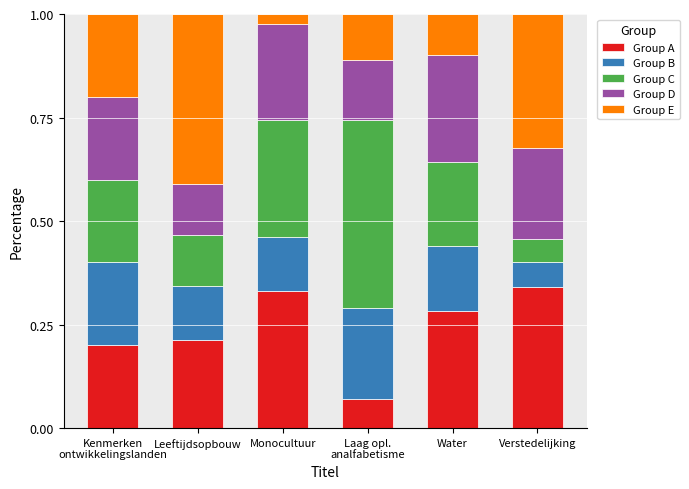

What is the total value across all series at Monocultuur?

1.0